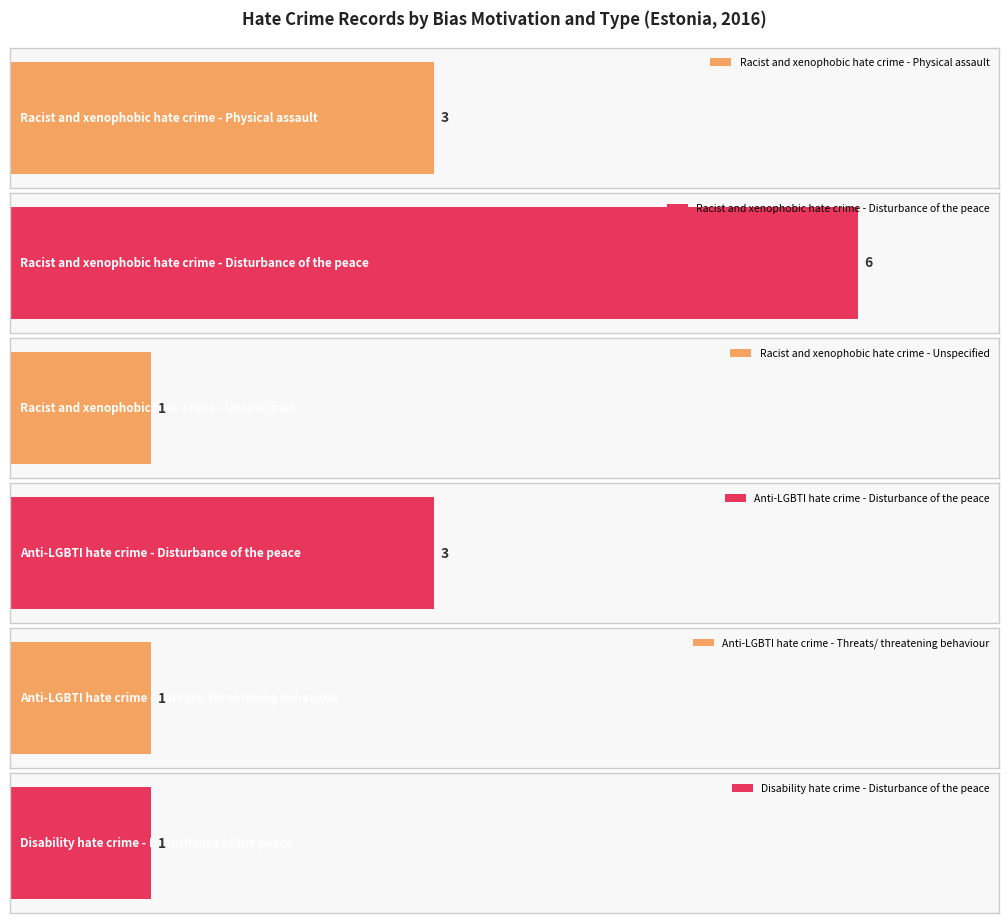

True or false: the data shows 1 at Anti-LGBTI hate crime - Threats/ threatening behaviour.

True